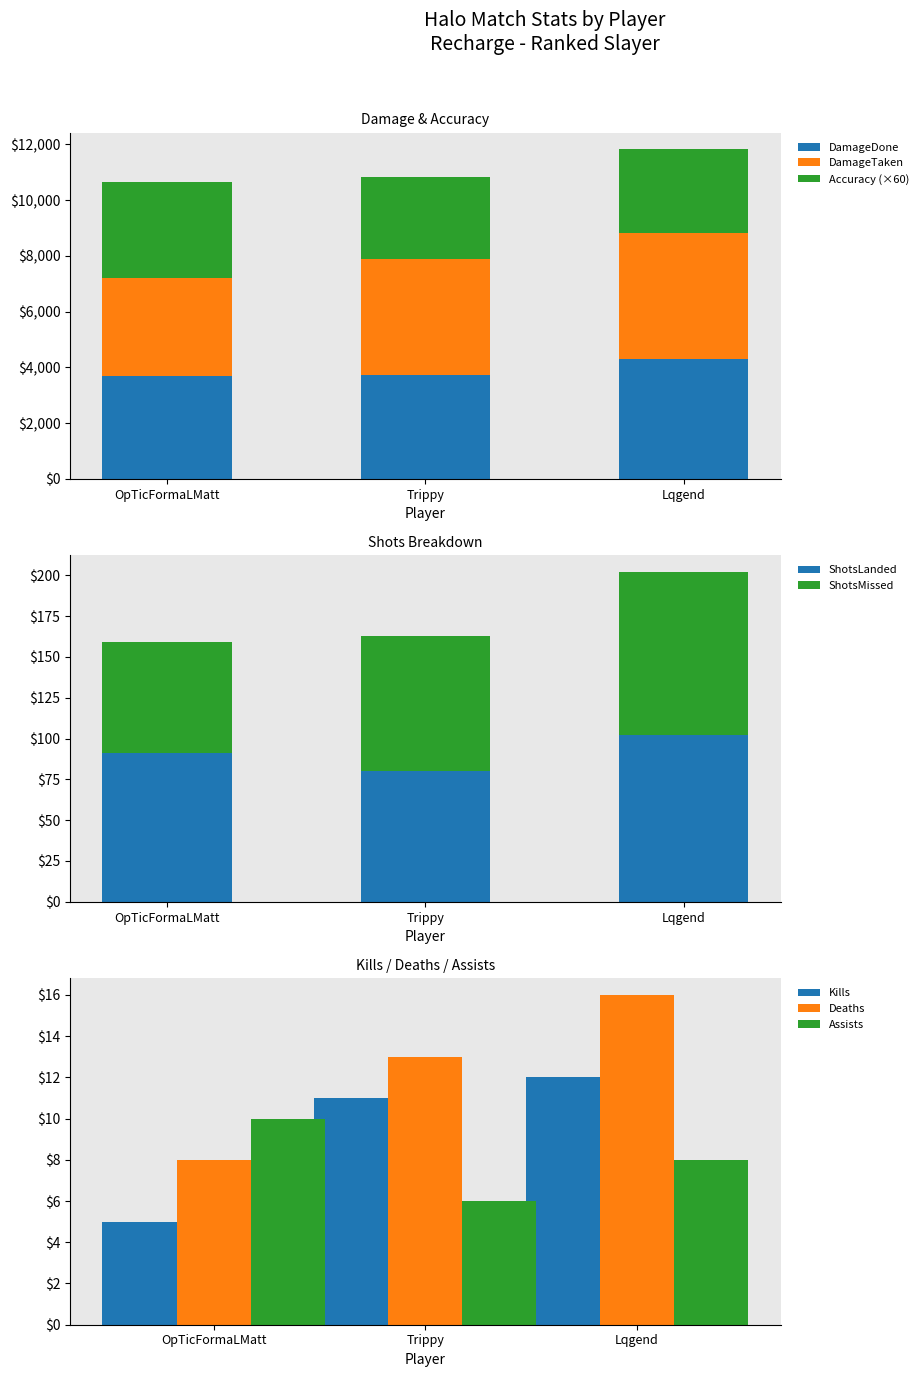

At which category is the sum across all series the highest?

Lqgend